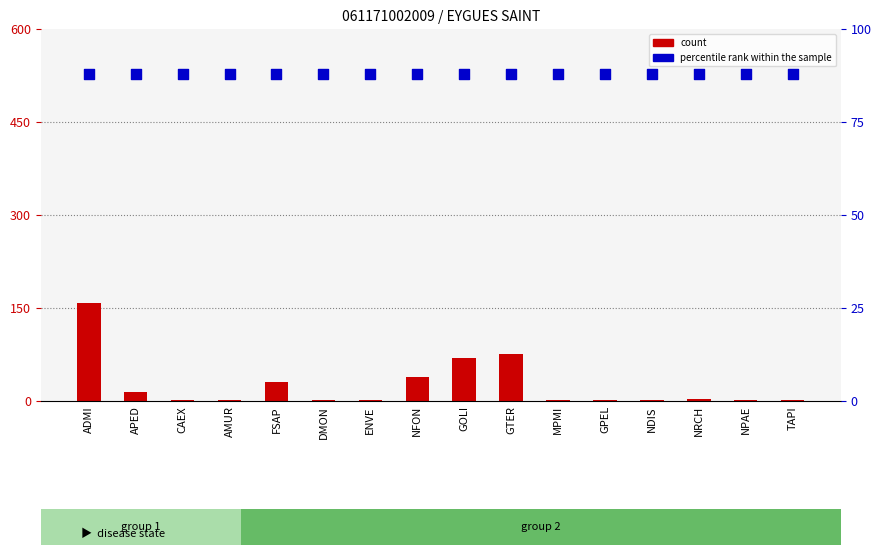

Is the value of percentile rank within the sample at APED greater than the value of count at NDIS?

Yes